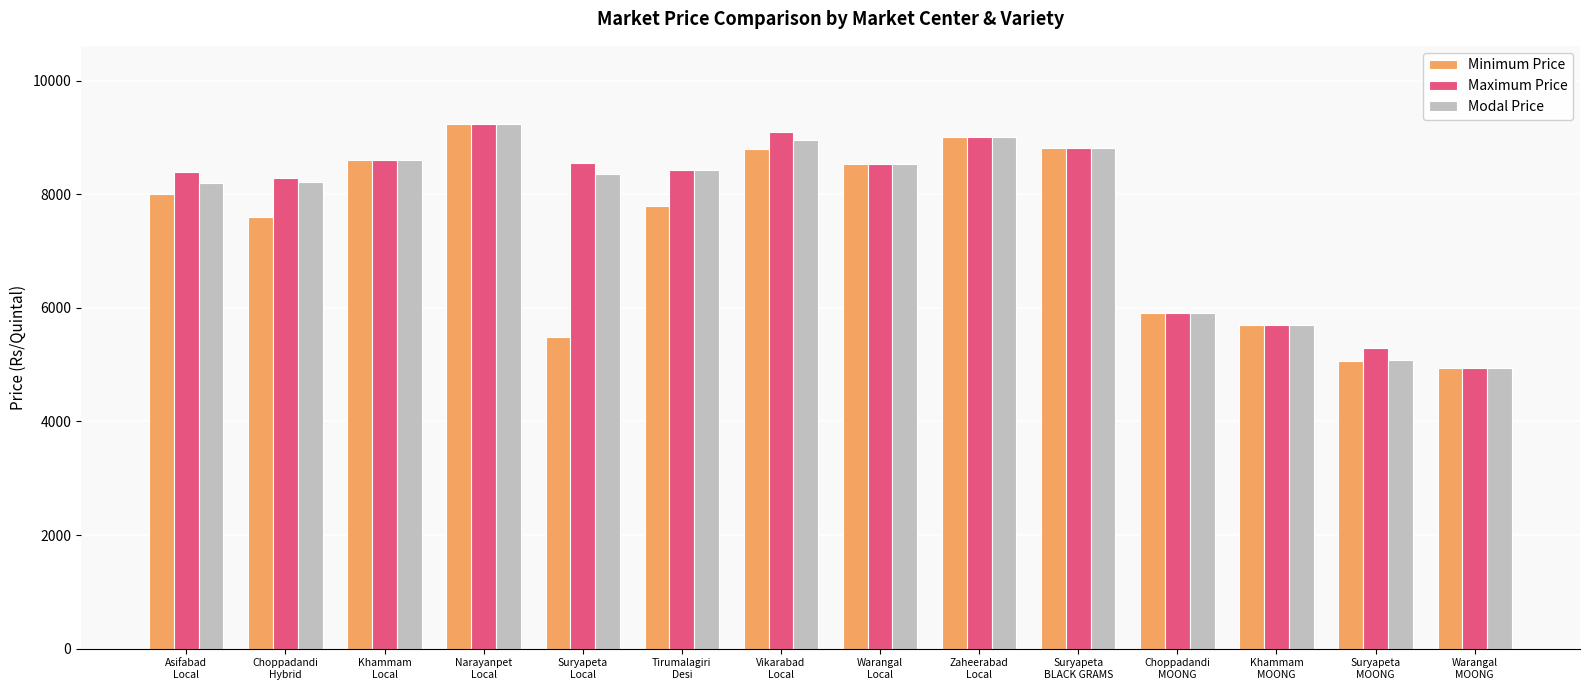

Where does the Modal Price series first go above 8419?

Khammam
Local